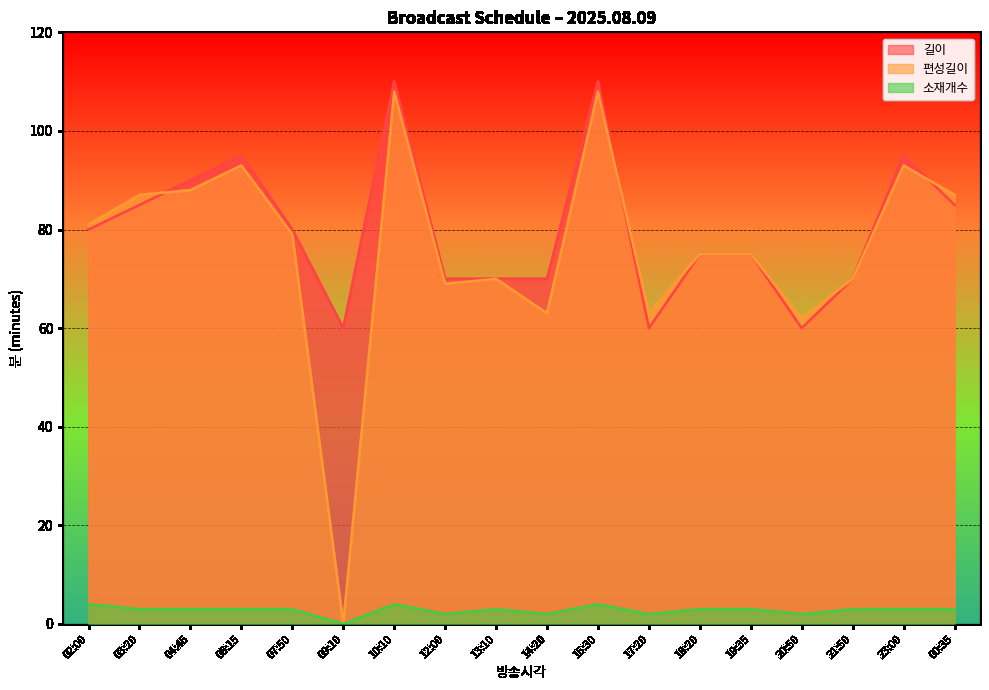

What is the approximate value of 편성길이 at 07:50, to the nearest 10?

80